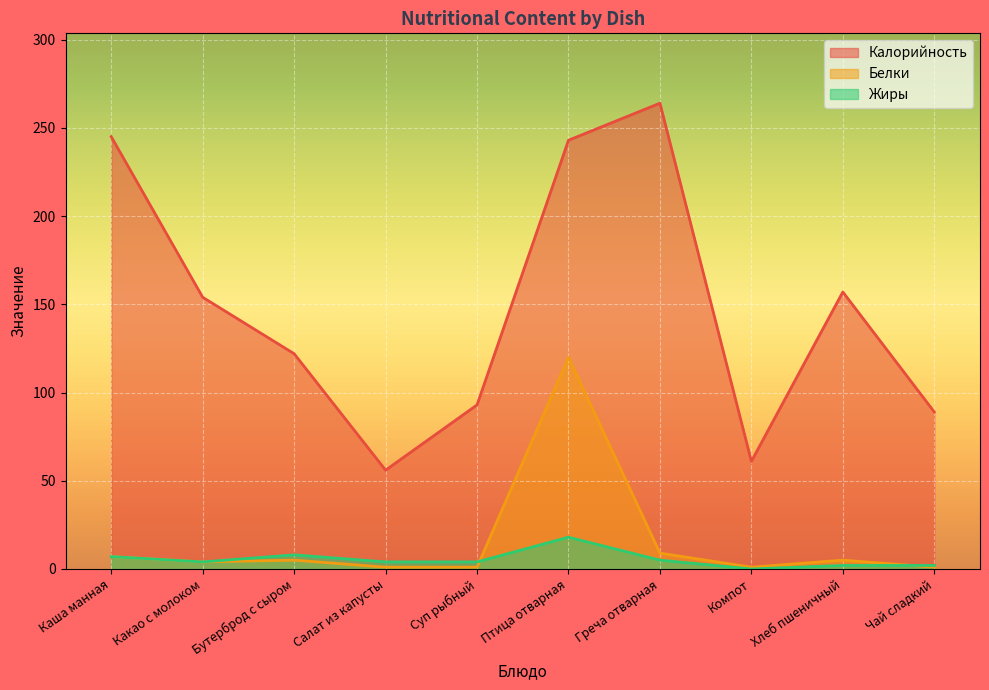

Where is the first local maximum for Белки?

Бутерброд с сыром